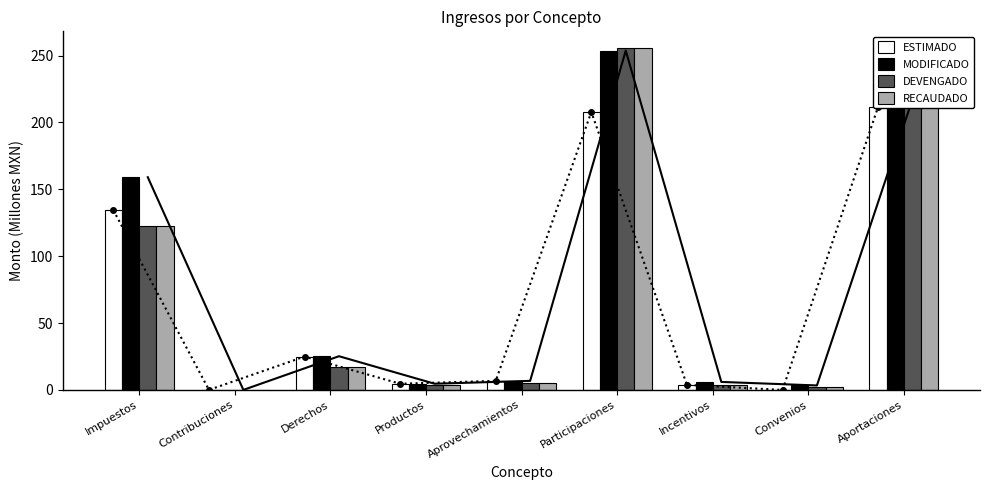

What is the greatest value displayed?

255.4